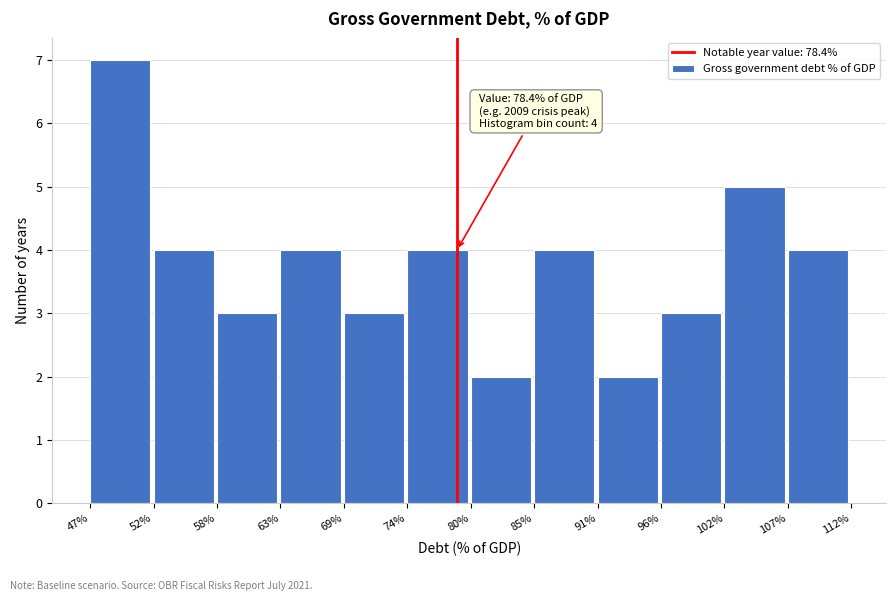

Which range on the x-axis has the tallest bar?

47% to 52%